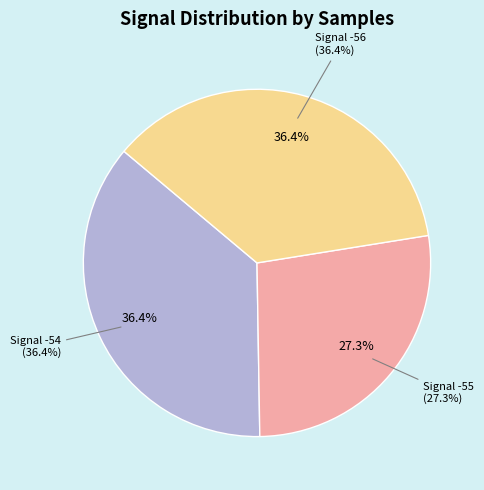

What is the largest slice in the pie chart?

-54